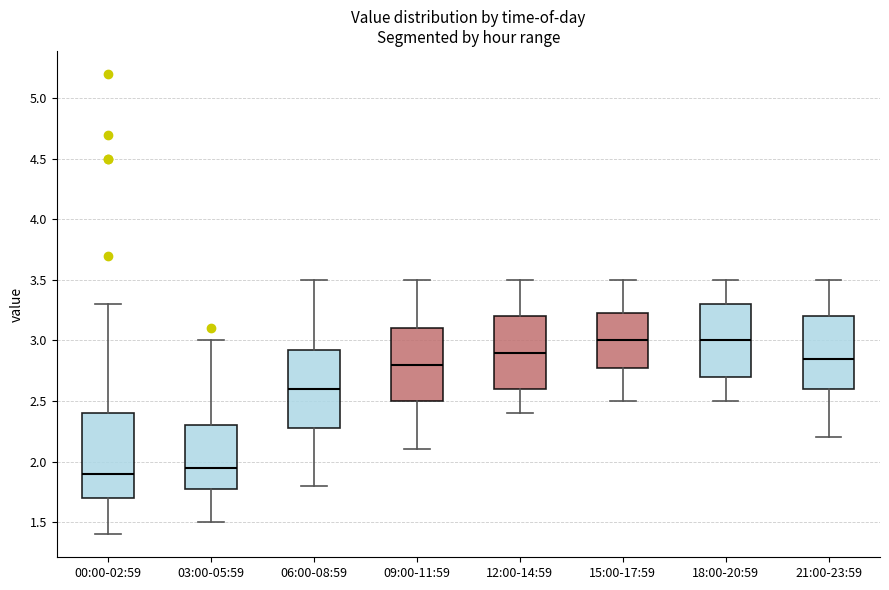

Reading left to right, read every box against the y-axis: the position of its median line, the range the box covers, and the ends of its whiskers. The values are not printed on the chart, so give them approximately, as read against the axis.

00:00-02:59: median 1.90, box 1.70 to 2.40, whiskers 1.40 to 3.30
03:00-05:59: median 1.95, box 1.80 to 2.30, whiskers 1.50 to 3.00
06:00-08:59: median 2.60, box 2.30 to 2.95, whiskers 1.80 to 3.50
09:00-11:59: median 2.80, box 2.50 to 3.10, whiskers 2.10 to 3.50
12:00-14:59: median 2.90, box 2.60 to 3.20, whiskers 2.40 to 3.50
15:00-17:59: median 3.00, box 2.80 to 3.25, whiskers 2.50 to 3.50
18:00-20:59: median 3.00, box 2.70 to 3.30, whiskers 2.50 to 3.50
21:00-23:59: median 2.85, box 2.60 to 3.20, whiskers 2.20 to 3.50